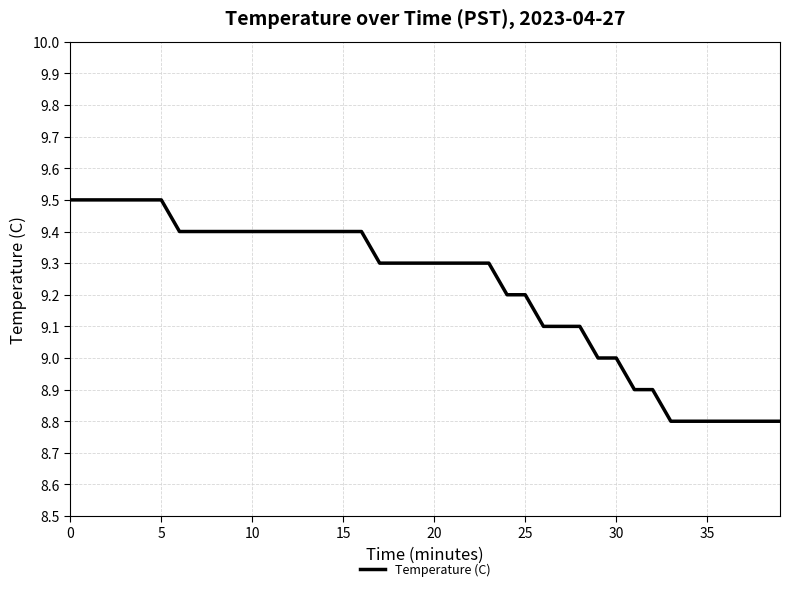

What is the smallest value displayed?

8.8